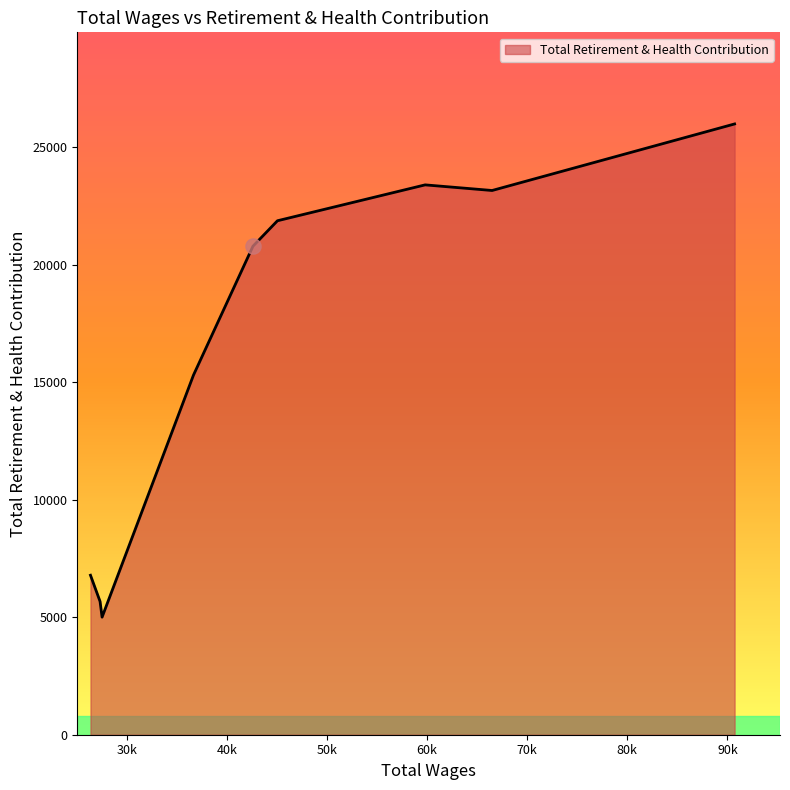

What is the difference between the maximum and minimum values?

20991